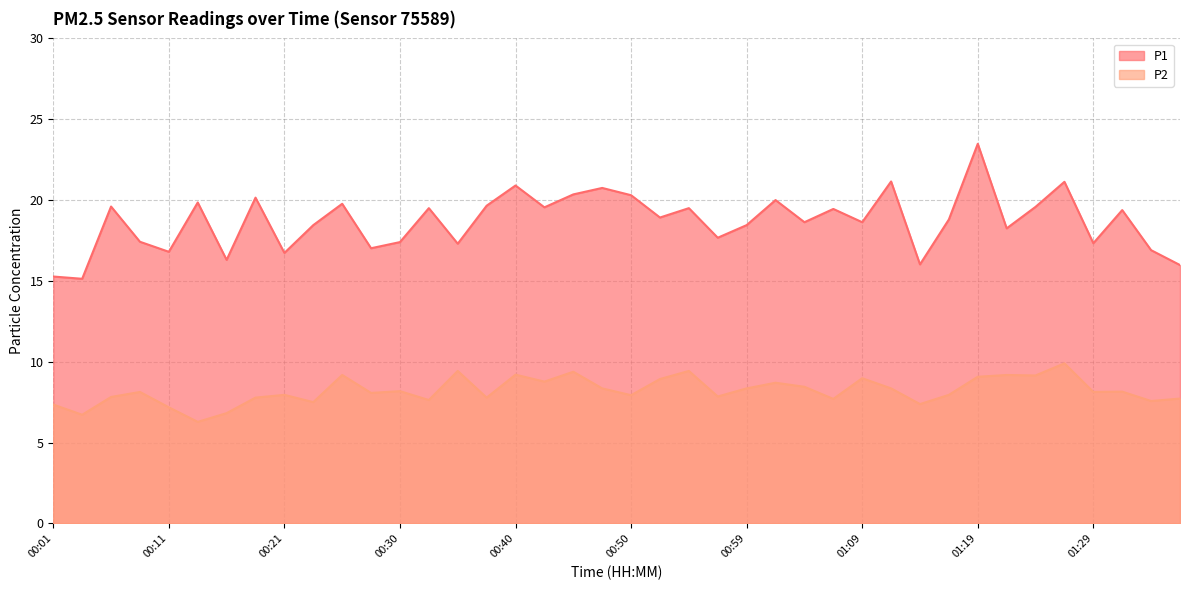

What is the sum of the P1 values at 00:33 and 00:08?

36.9